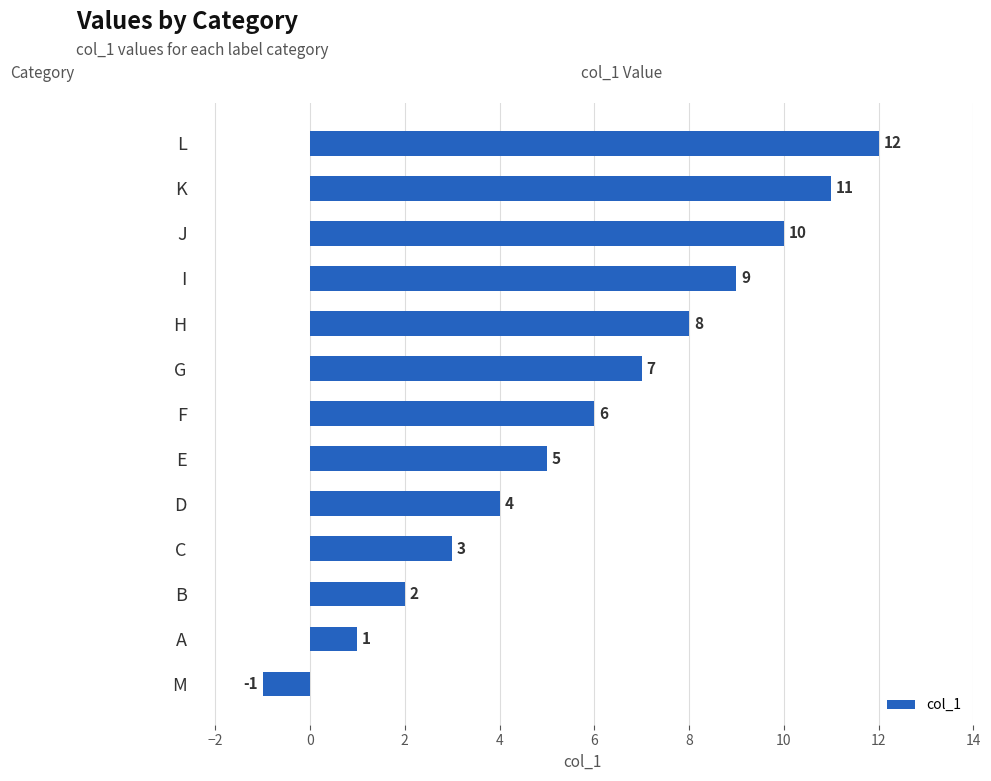

Reading top to bottom, extract all data points from this chart.

L=12	K=11	J=10	I=9	H=8	G=7	F=6	E=5	D=4	C=3	B=2	A=1	M=-1